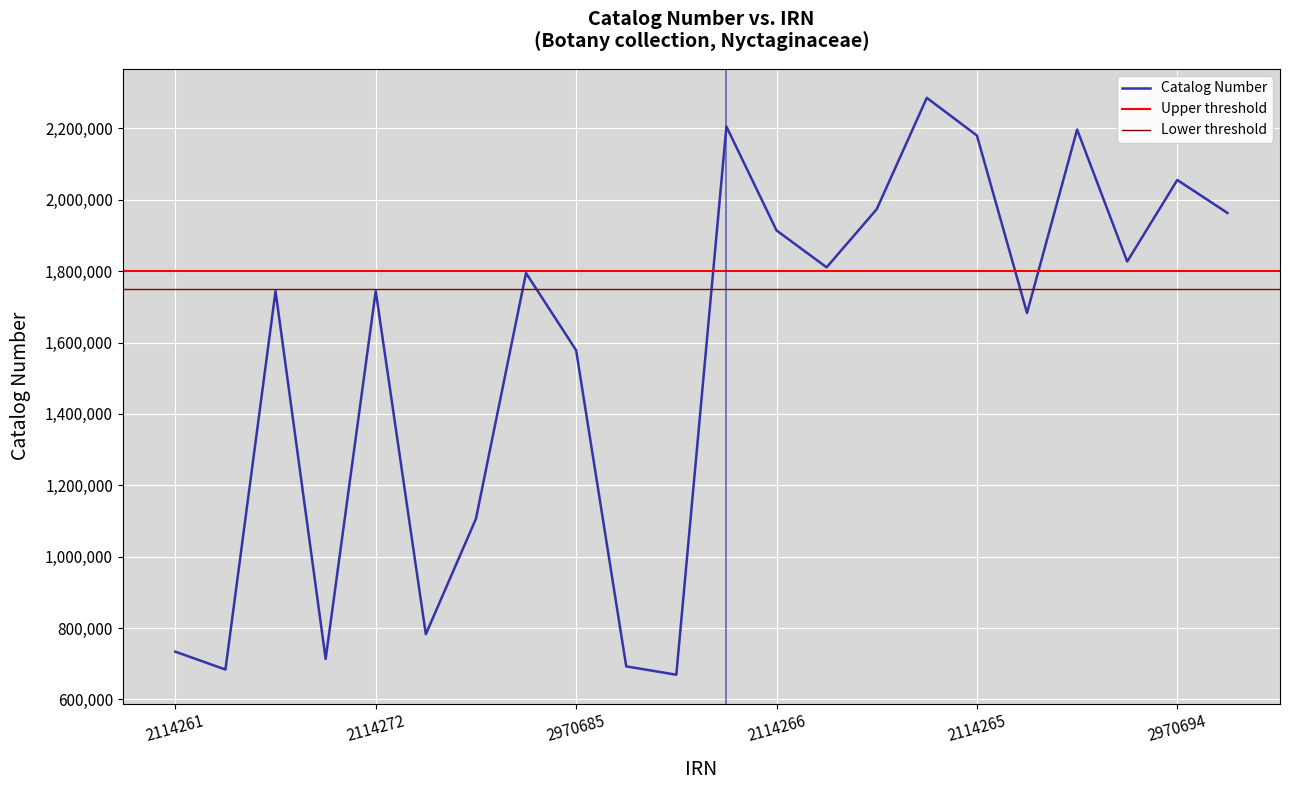

How many lines are shown in the chart?

1